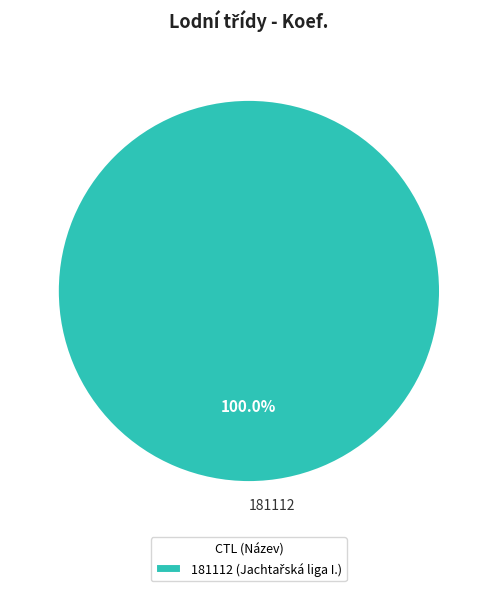

Is there any slice that represents more than half of the pie?

Yes